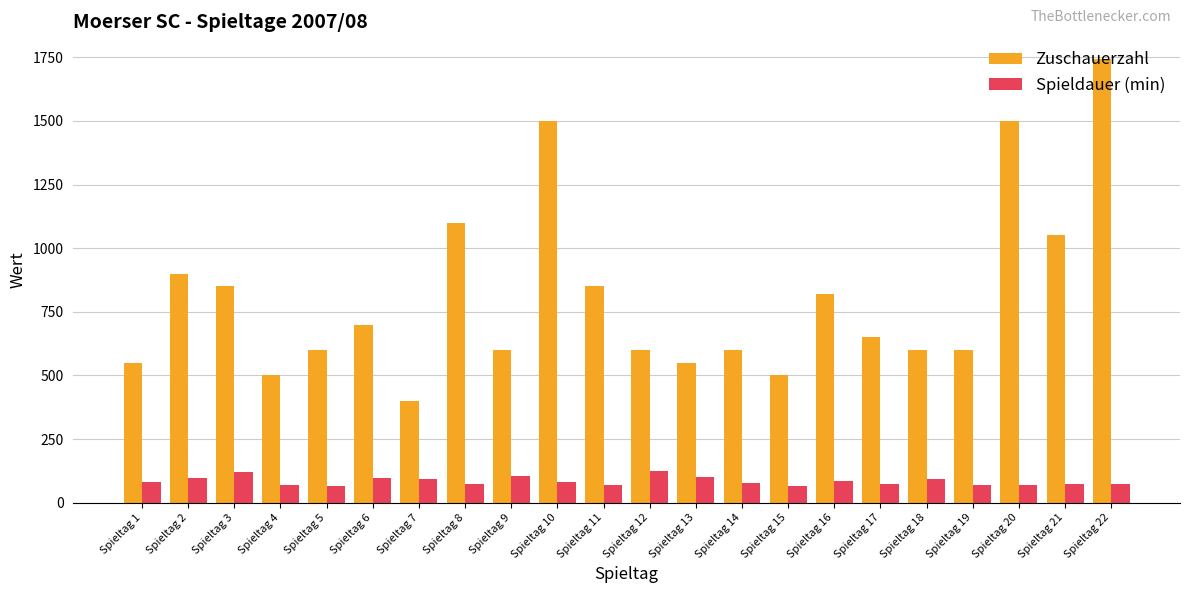

At which category is the sum across all series the highest?

Spieltag 22